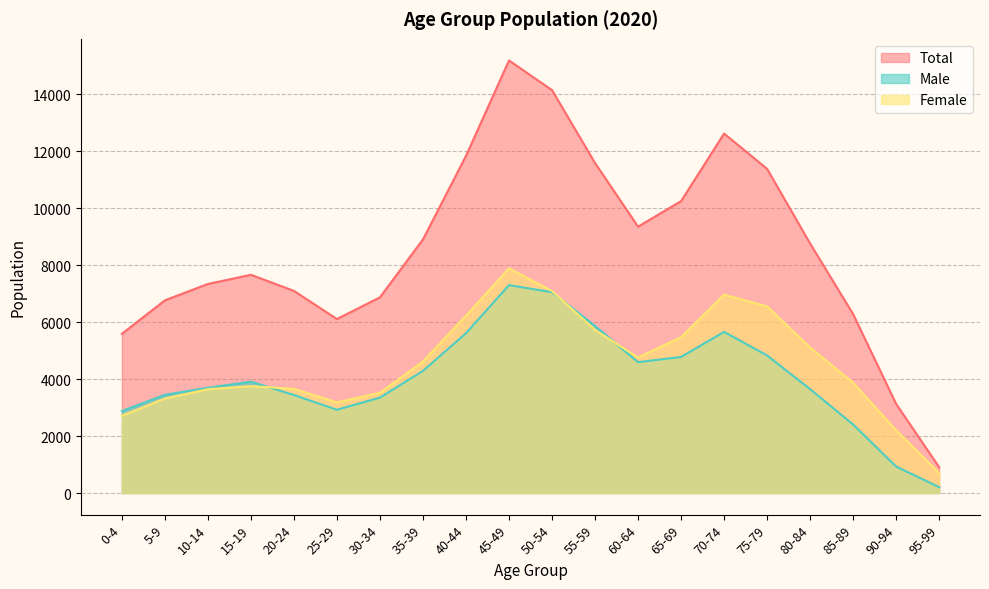

At which label does Female first exceed 4615?

40-44